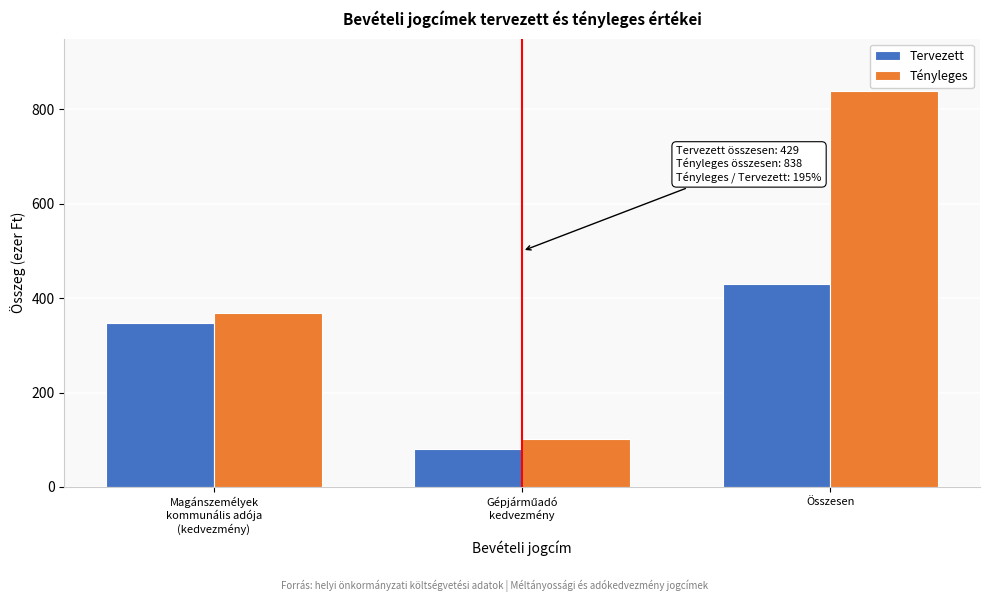

Reading right to left, what are all the values shown in this chart?

Tervezett: 429	81	348
Tényleges: 838	102	368